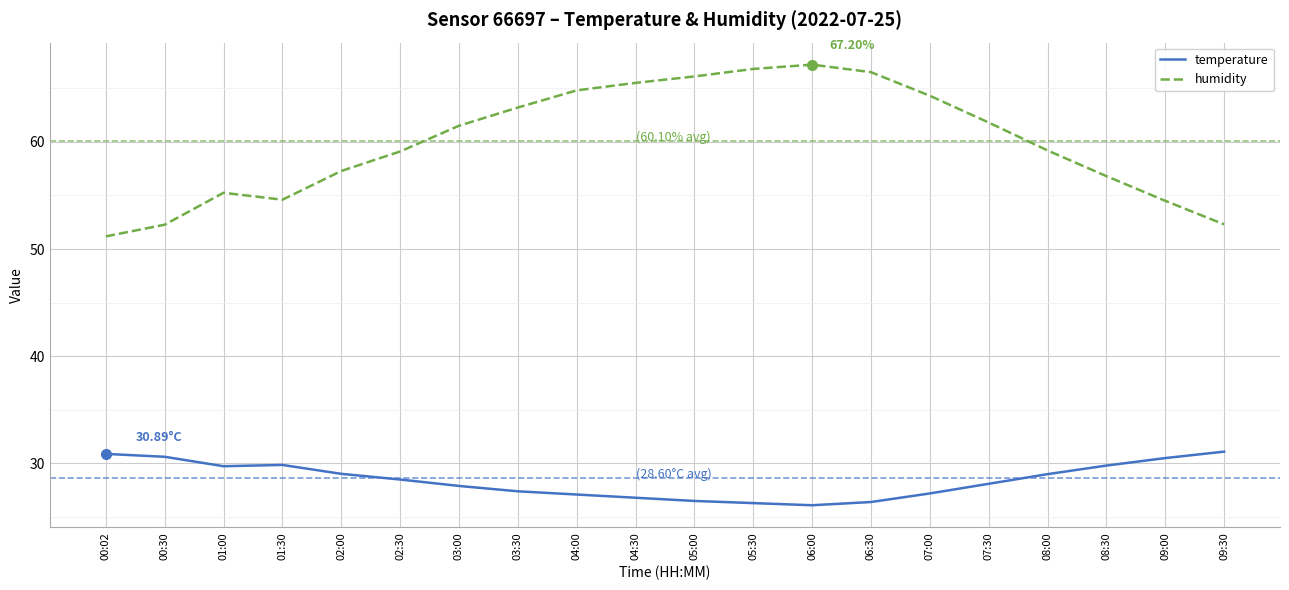

True or false: temperature and humidity cross at least once.

False